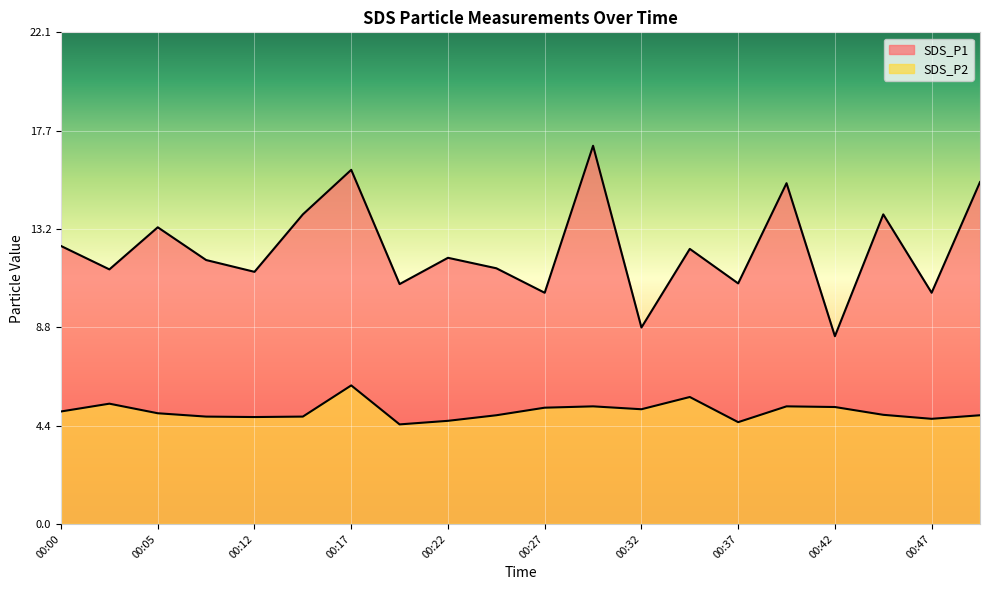

What is the average value of the SDS_P2 series?

5.1